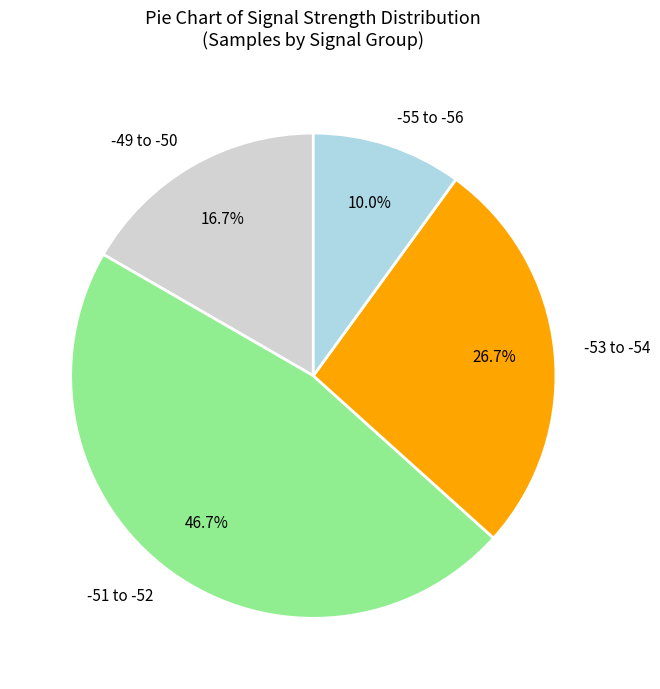

Is there any slice that represents more than half of the pie?

No